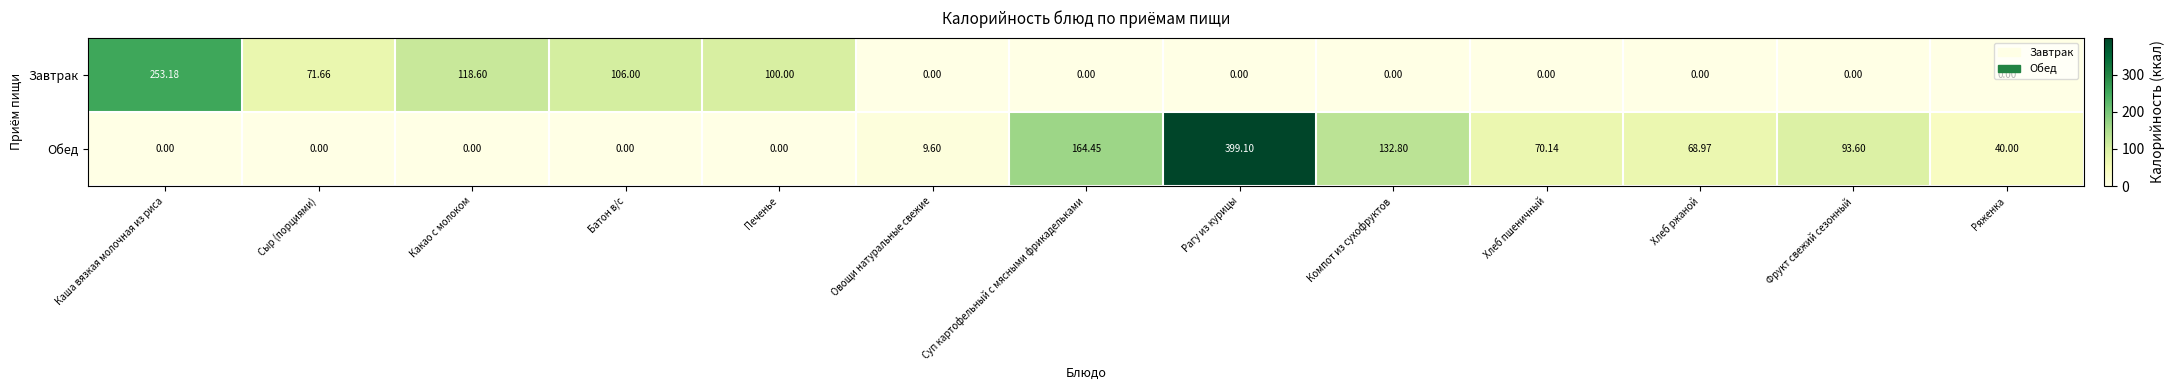

Count the number of categories in the chart.

13